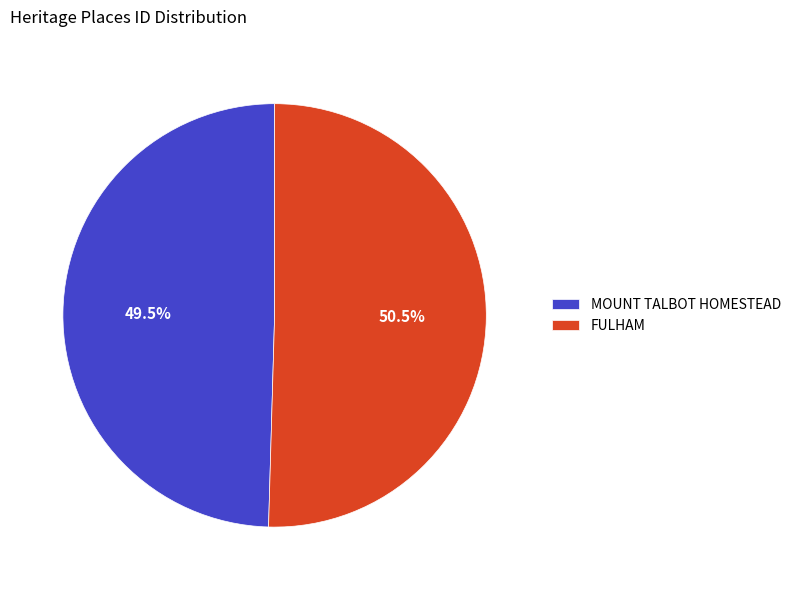

What is the ratio of the value at FULHAM to the value at MOUNT TALBOT HOMESTEAD?

1.0